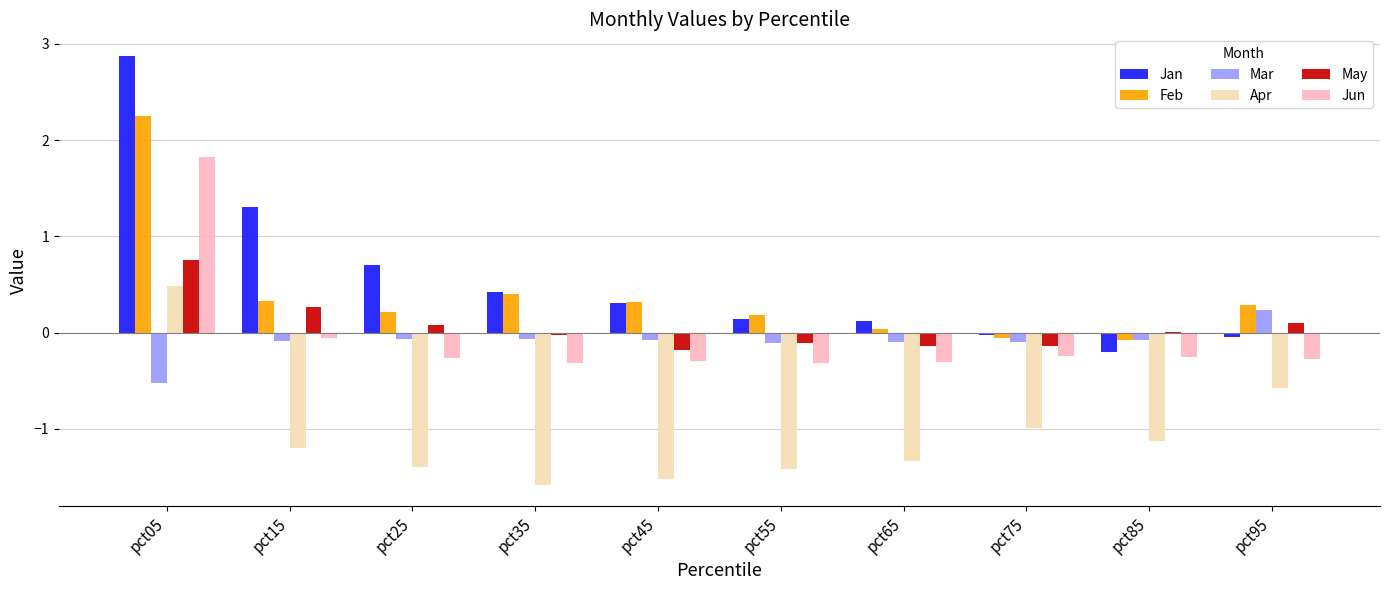

Which category has the highest value in the May series?

pct05